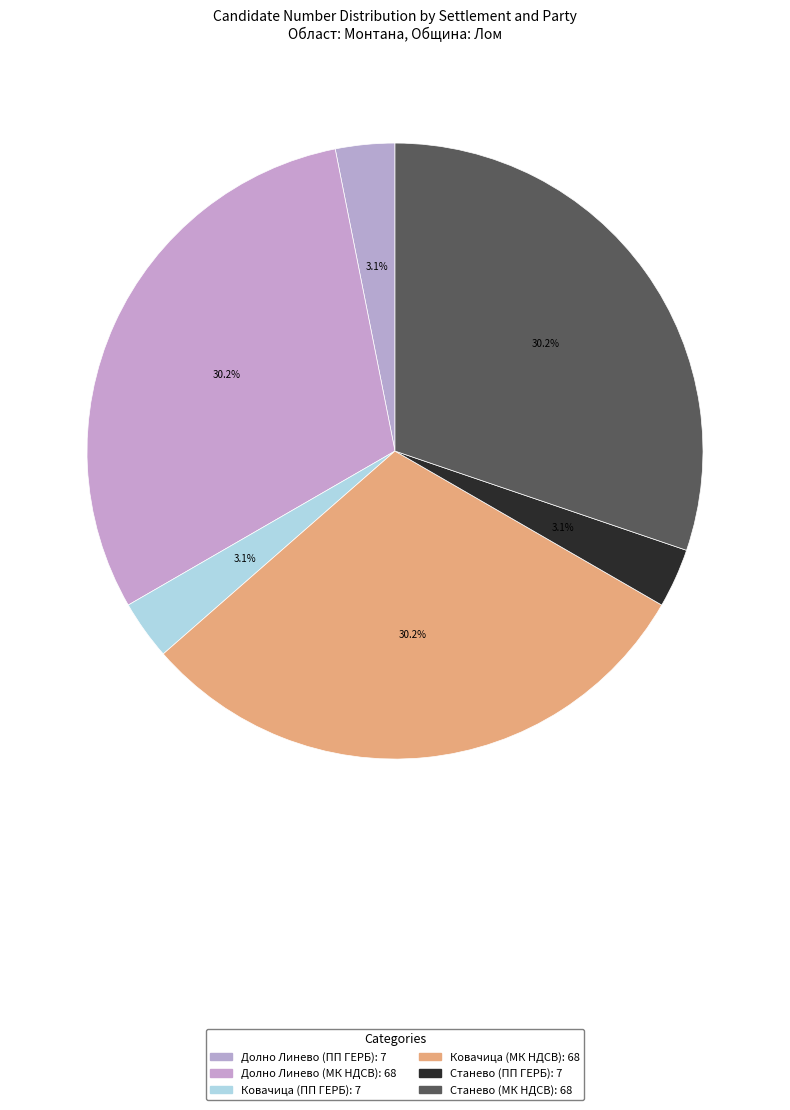

What percentage is the Ковачица (ПП ГЕРБ) slice, to the nearest percent?

3%